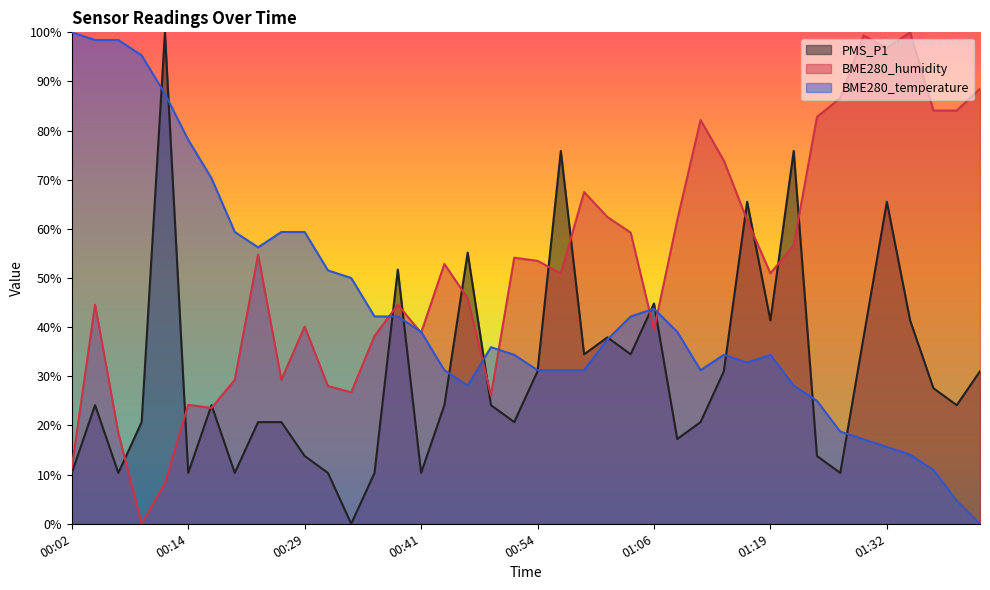

How many lines are shown in the chart?

3